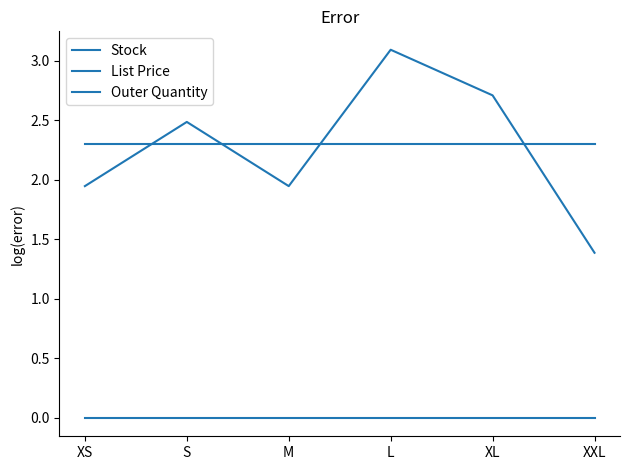

Which series has the largest range (max minus min)?

Stock